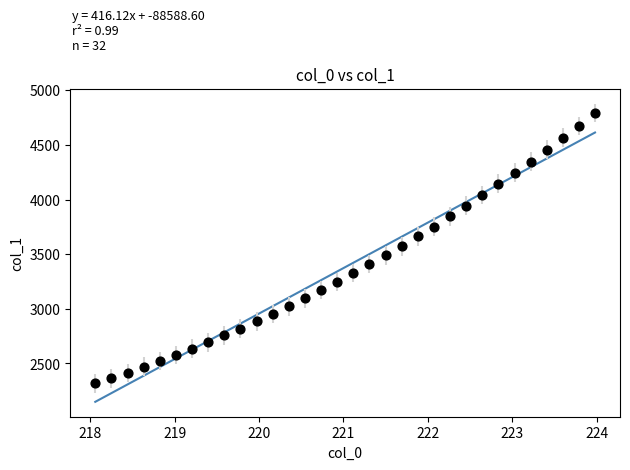

What is the range of X values (max minus min)?

5.9